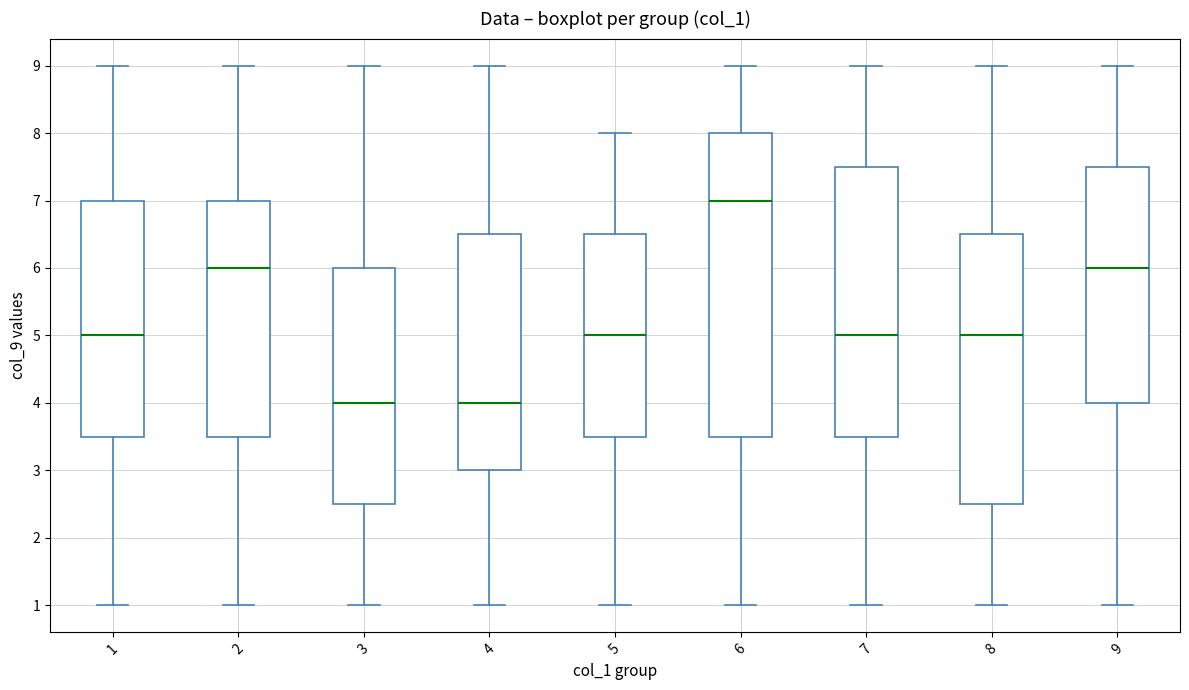

Reading left to right, transcribe this box plot: for each box, give where its median line is, the range the box spans, and where its two whiskers end, as read against the y-axis. The values are not printed on the chart, so give them approximately, as read against the axis.

1: median 5.0, box 3.5 to 7.0, whiskers 1.0 to 9.0
2: median 6.0, box 3.5 to 7.0, whiskers 1.0 to 9.0
3: median 4.0, box 2.5 to 6.0, whiskers 1.0 to 9.0
4: median 4.0, box 3.0 to 6.5, whiskers 1.0 to 9.0
5: median 5.0, box 3.5 to 6.5, whiskers 1.0 to 8.0
6: median 7.0, box 3.5 to 8.0, whiskers 1.0 to 9.0
7: median 5.0, box 3.5 to 7.5, whiskers 1.0 to 9.0
8: median 5.0, box 2.5 to 6.5, whiskers 1.0 to 9.0
9: median 6.0, box 4.0 to 7.5, whiskers 1.0 to 9.0